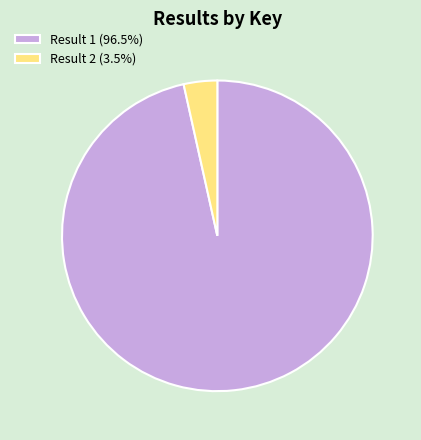

Does any single category account for the majority?

Yes